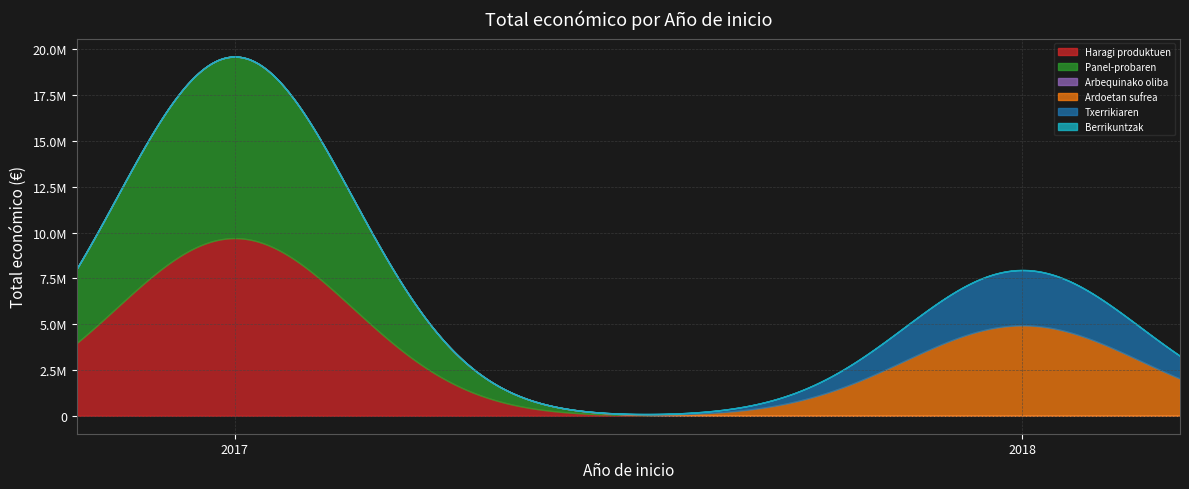

Does the chart have visible grid lines?

Yes